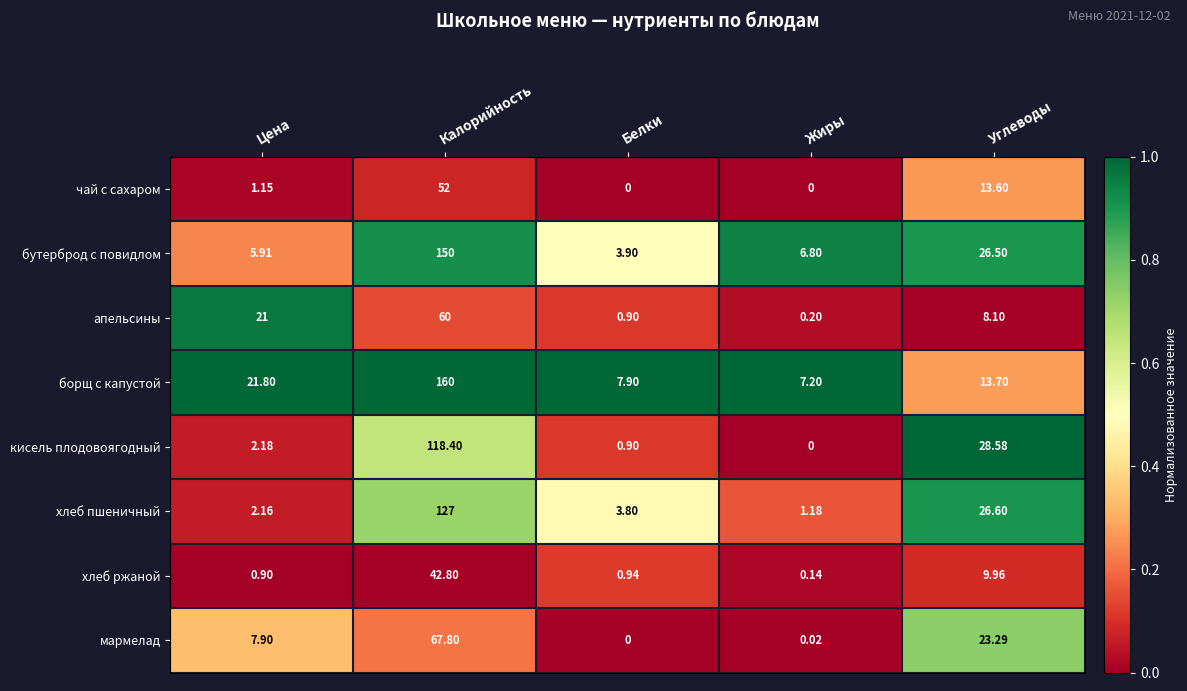

Which series has the largest total across all categories?

борщ с капустой